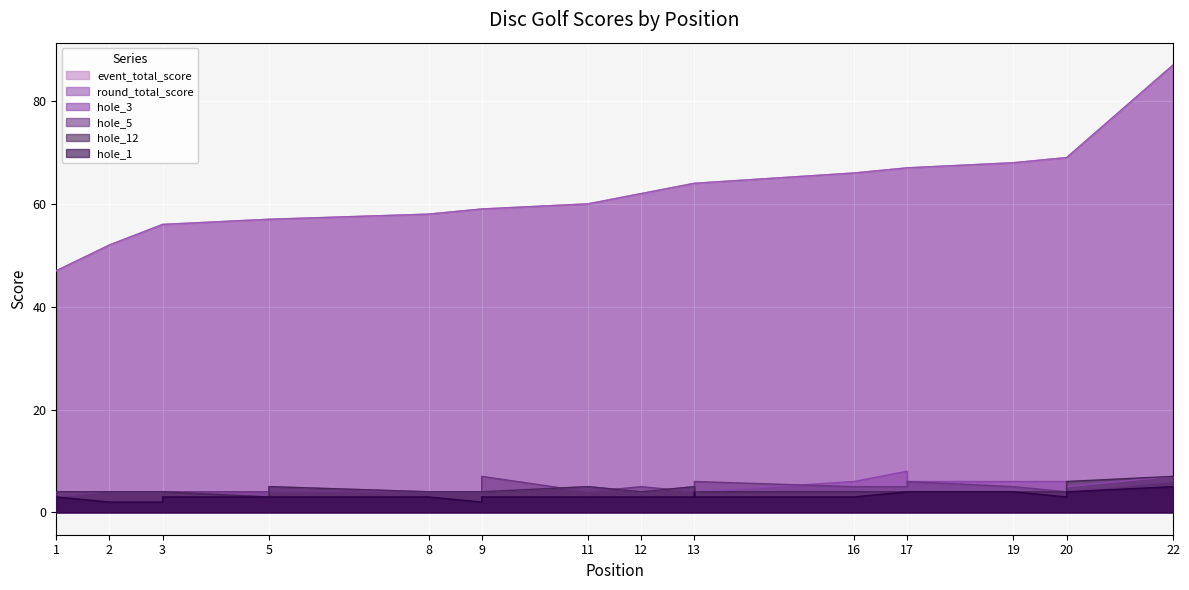

What is the total value across all series at 9?

132